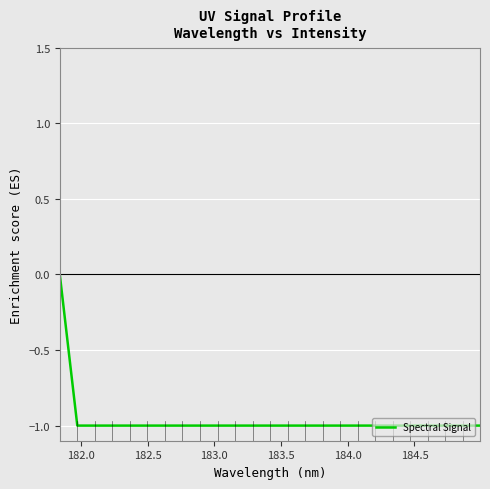

How many values are between -1 and 0?

25